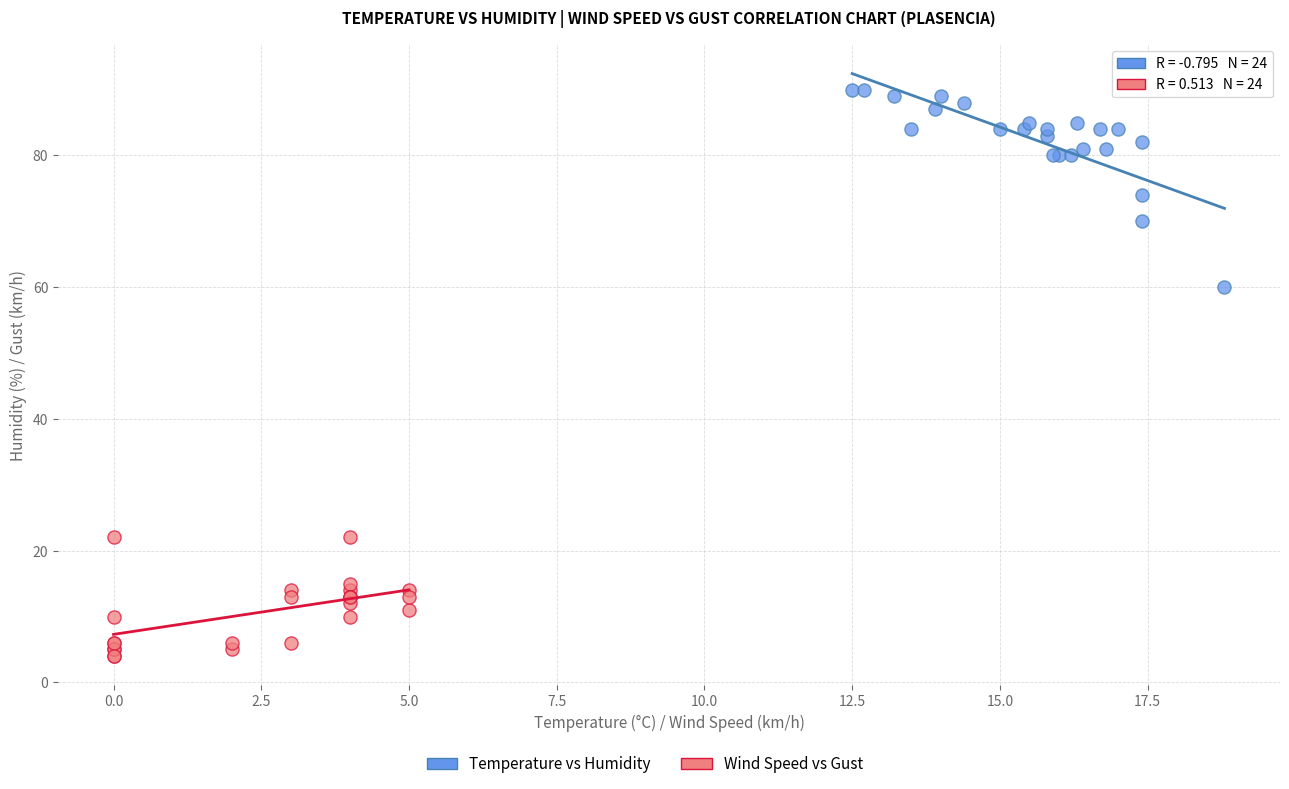

Which series has the widest spread of Y values?

Temperature vs Humidity